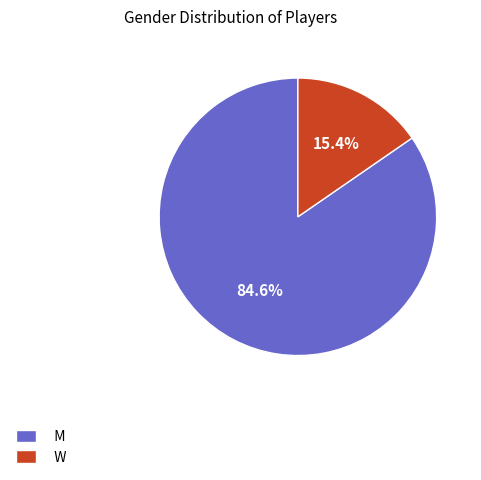

Does any single category account for the majority?

Yes